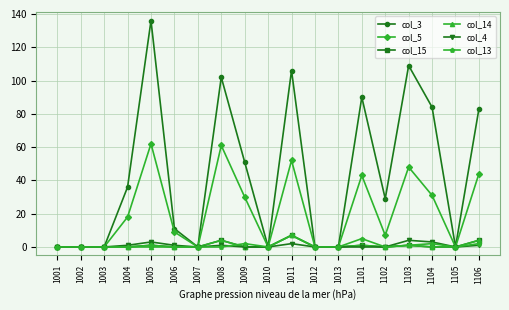

Reading left to right, what are all the values shown in this chart?

col_3: 1001=0	1002=0	1003=0	1004=36	1005=136	1006=11	1007=0	1008=102	1009=51	1010=0	1011=106	1012=0	1013=0	1101=90	1102=29	1103=109	1104=84	1105=0	1106=83
col_5: 1001=0	1002=0	1003=0	1004=18	1005=62	1006=9	1007=0	1008=61	1009=30	1010=0	1011=52	1012=0	1013=0	1101=43	1102=7	1103=48	1104=31	1105=0	1106=44
col_15: 1001=0	1002=0	1003=0	1004=0	1005=1	1006=0	1007=0	1008=4	1009=0	1010=0	1011=7	1012=0	1013=0	1101=1	1102=0	1103=1	1104=0	1105=0	1106=4
col_14: 1001=0	1002=0	1003=0	1004=0	1005=0	1006=0	1007=0	1008=4	1009=0	1010=0	1011=7	1012=0	1013=0	1101=1	1102=0	1103=1	1104=0	1105=0	1106=4
col_4: 1001=0	1002=0	1003=0	1004=1	1005=3	1006=1	1007=0	1008=1	1009=0	1010=0	1011=2	1012=0	1013=0	1101=0	1102=0	1103=4	1104=3	1105=0	1106=1
col_13: 1001=0	1002=0	1003=0	1004=0	1005=1	1006=0	1007=0	1008=0	1009=2	1010=0	1011=7	1012=0	1013=0	1101=5	1102=0	1103=1	1104=2	1105=0	1106=2